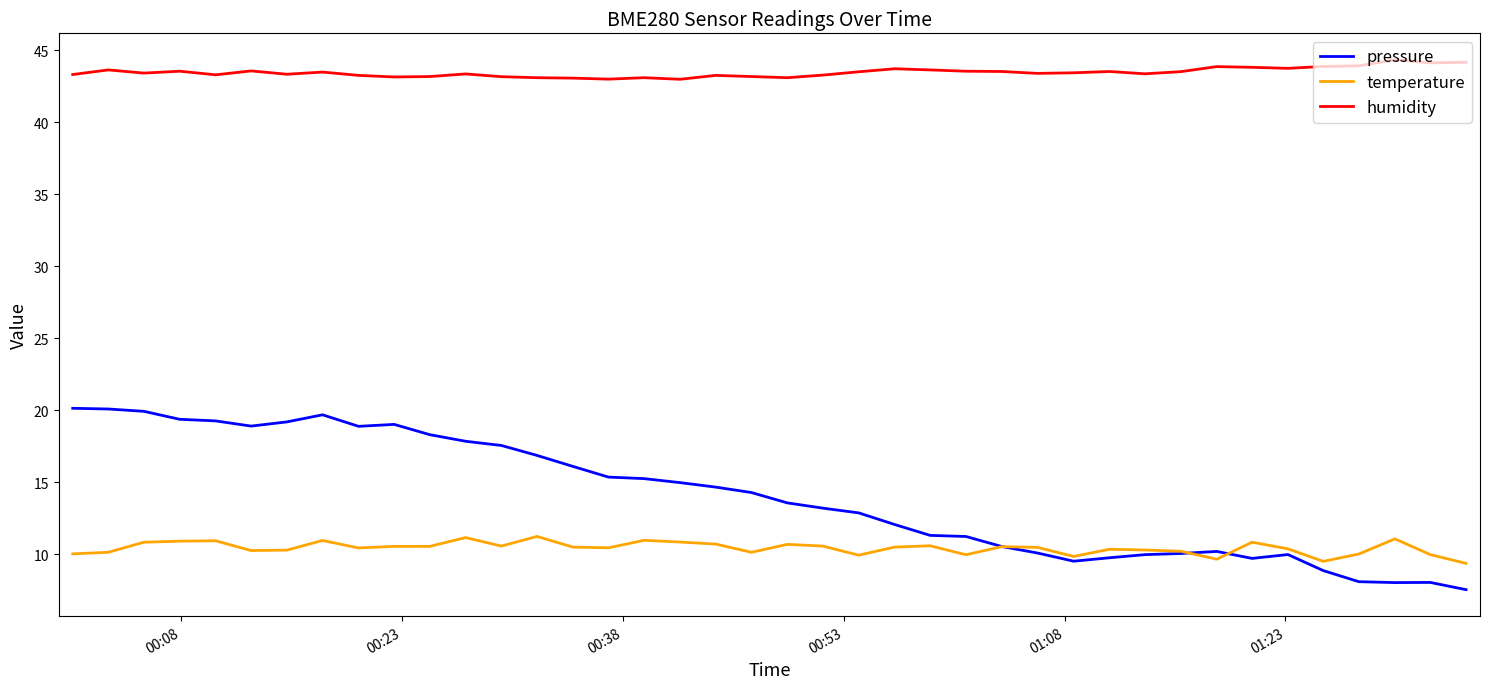

Which series has the widest spread of values?

pressure